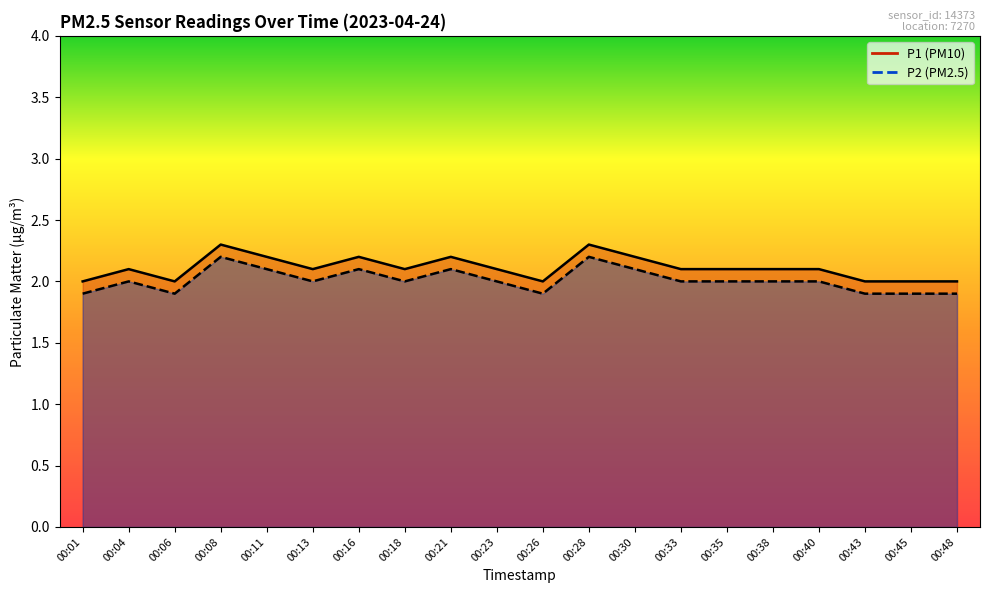

Is it true that P2 equals 2.0 at 00:04?

True